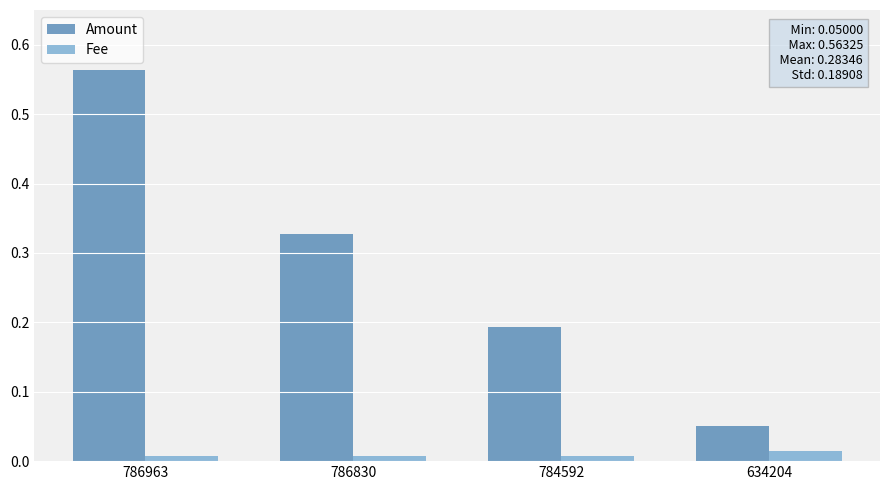

Which series has the largest range (max minus min)?

Amount